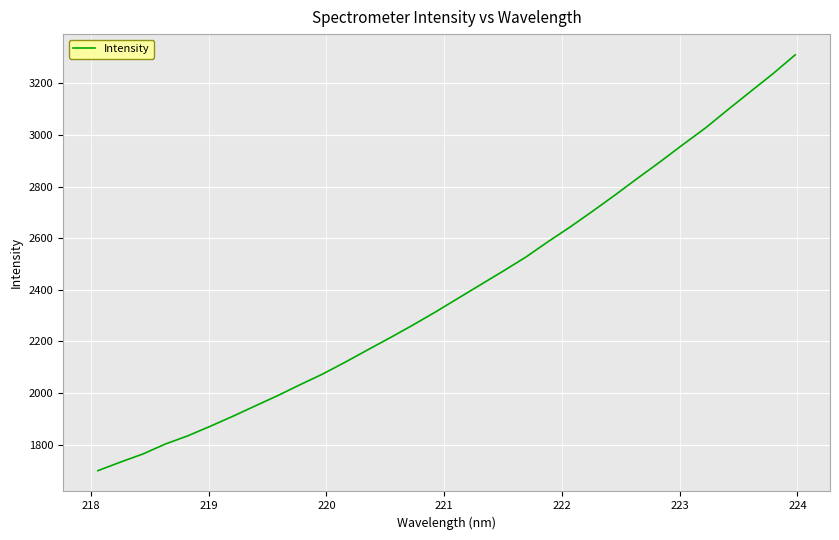

What is the difference between the maximum and minimum values?

1610.1